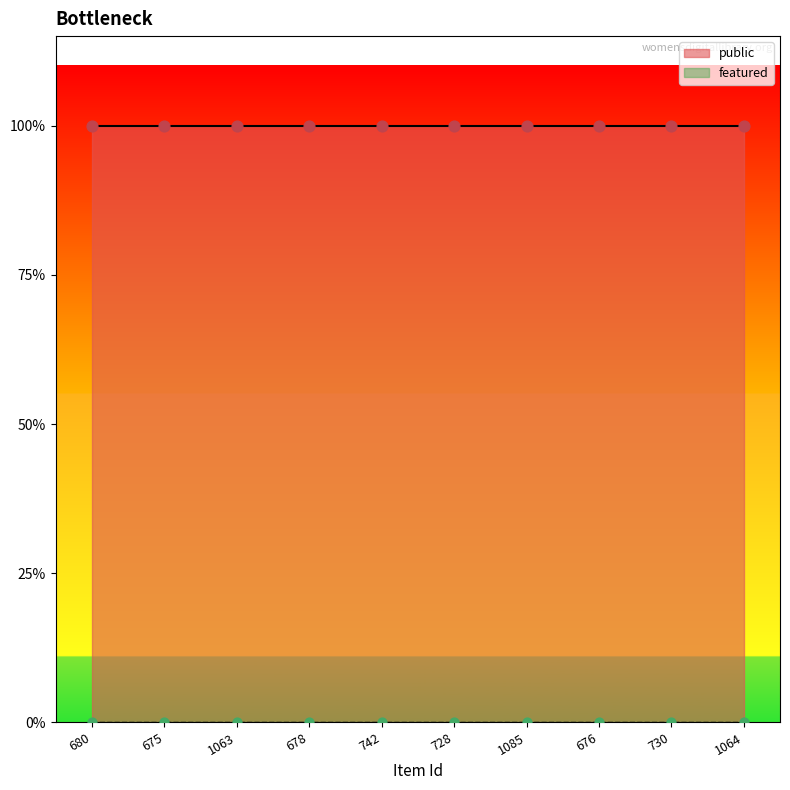

What are all the series names shown in the legend?

public, featured